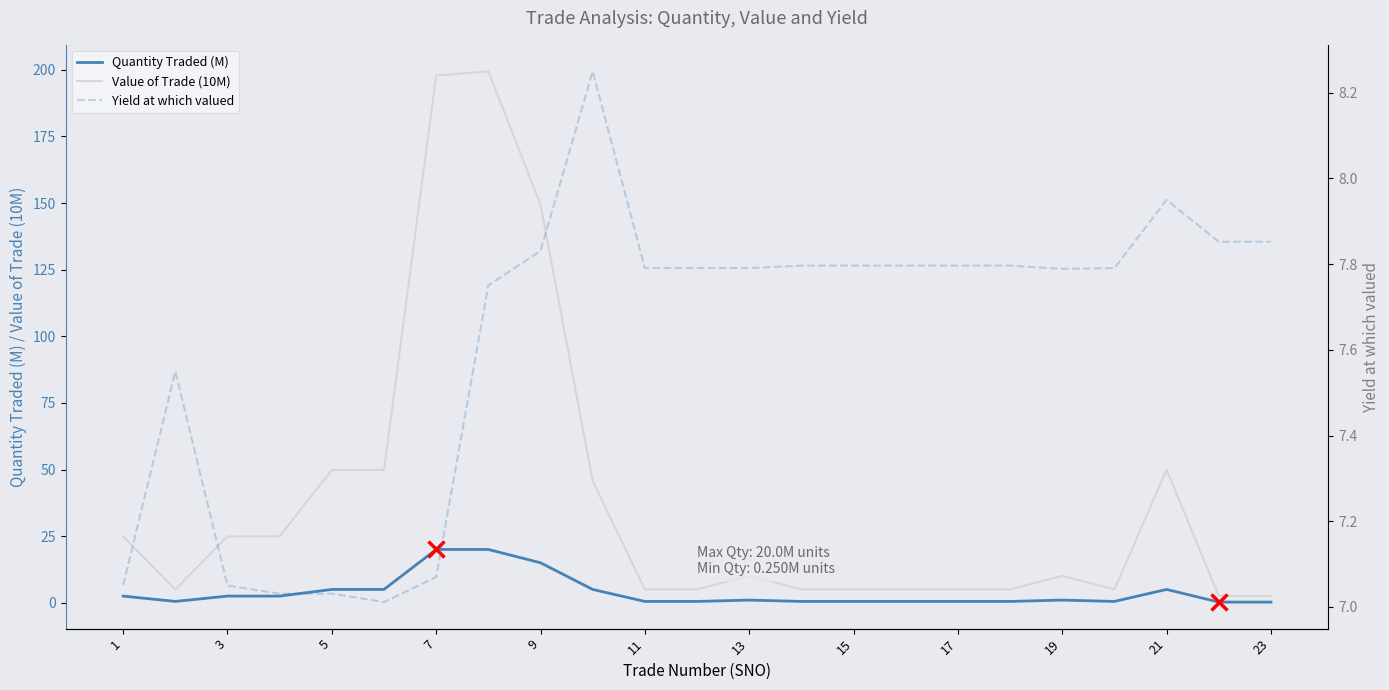

Is it true that Quantity Traded (M) equals 20.0 at 7?

True